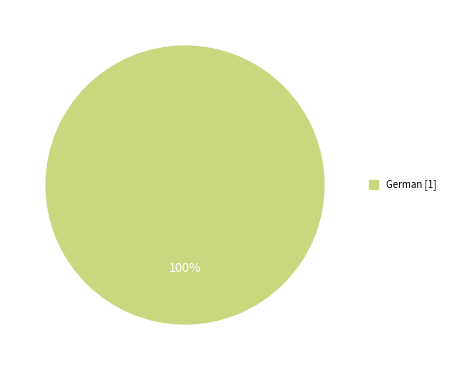

Is there any slice that represents more than half of the pie?

Yes